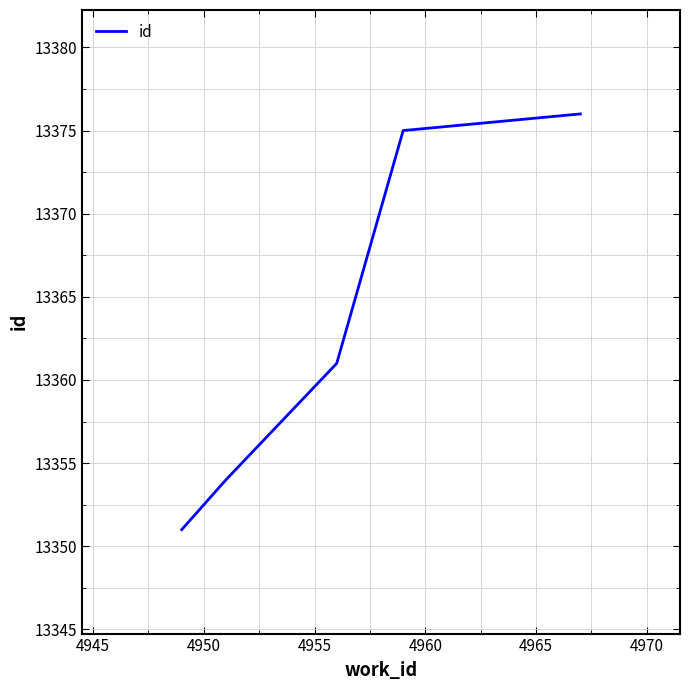

How many values are below 13361?

2